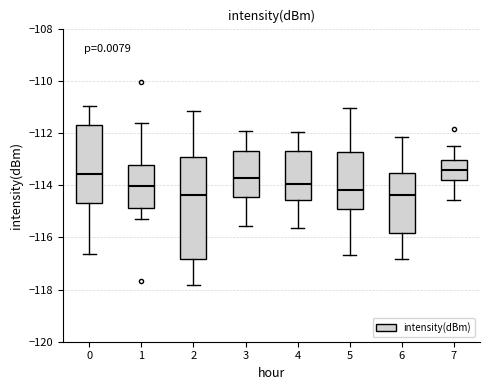

Which box is the tallest, from its lower edge to its upper edge?

2